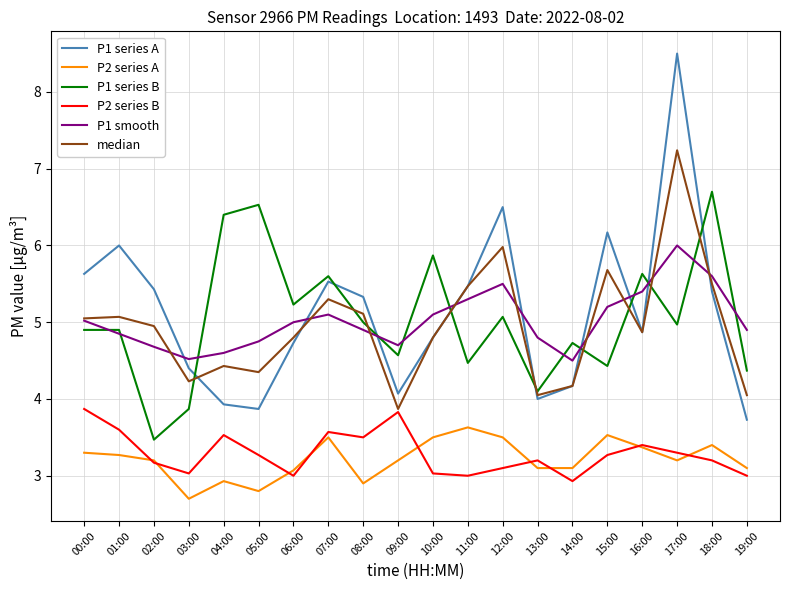

Which series has the largest total across all categories?

P1 series A